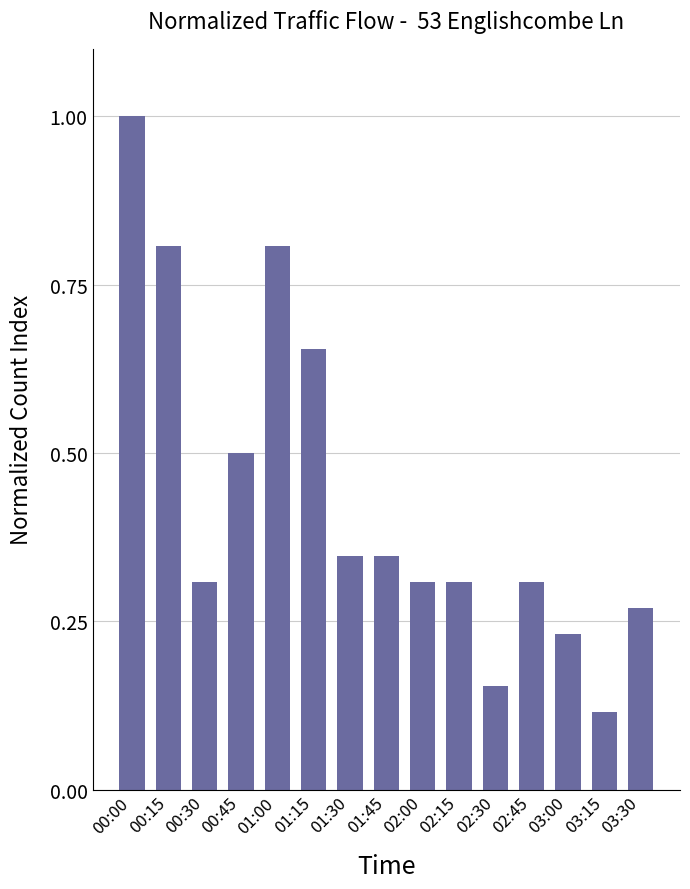

Where is the data nearest to the value 0?

03:15